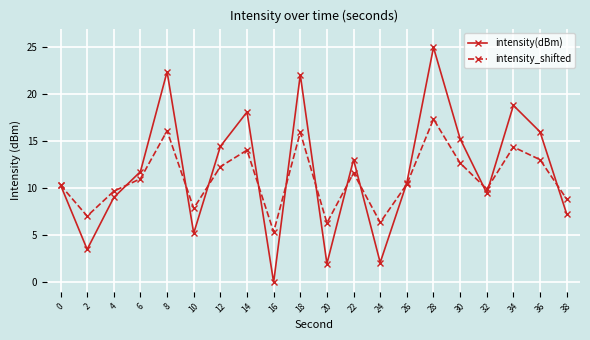

What is the average value of the intensity(dBm) series?

11.8